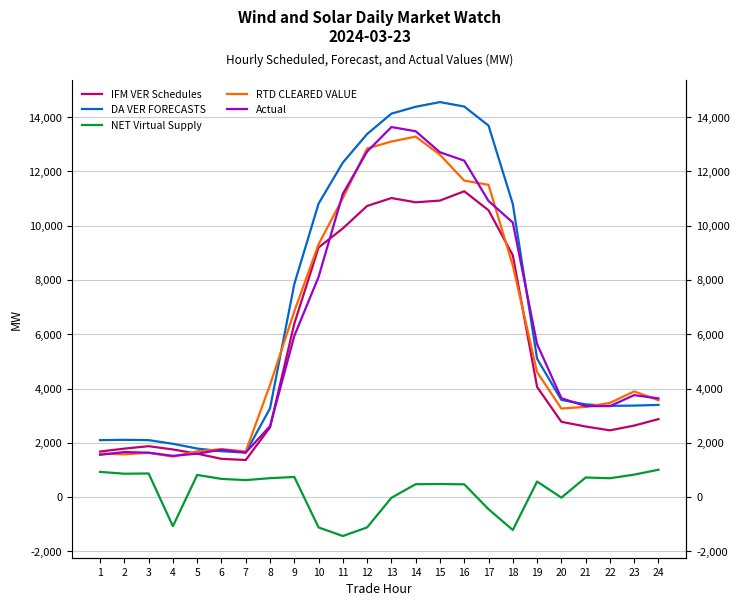

The Actual series shows 5253.5 at 23. True or false?

False